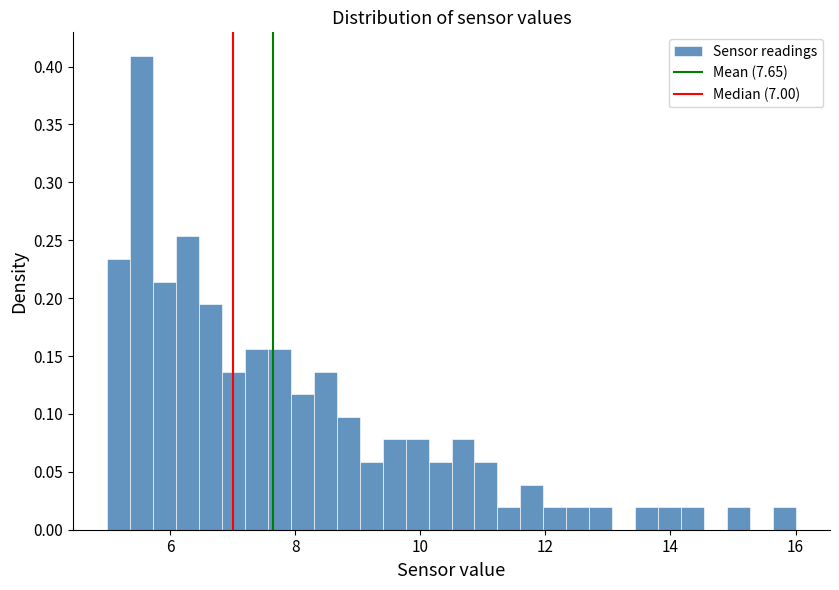

Around what value on the x-axis is the tallest bar? Give the approximate position of its centre, as read against the axis.

5.6